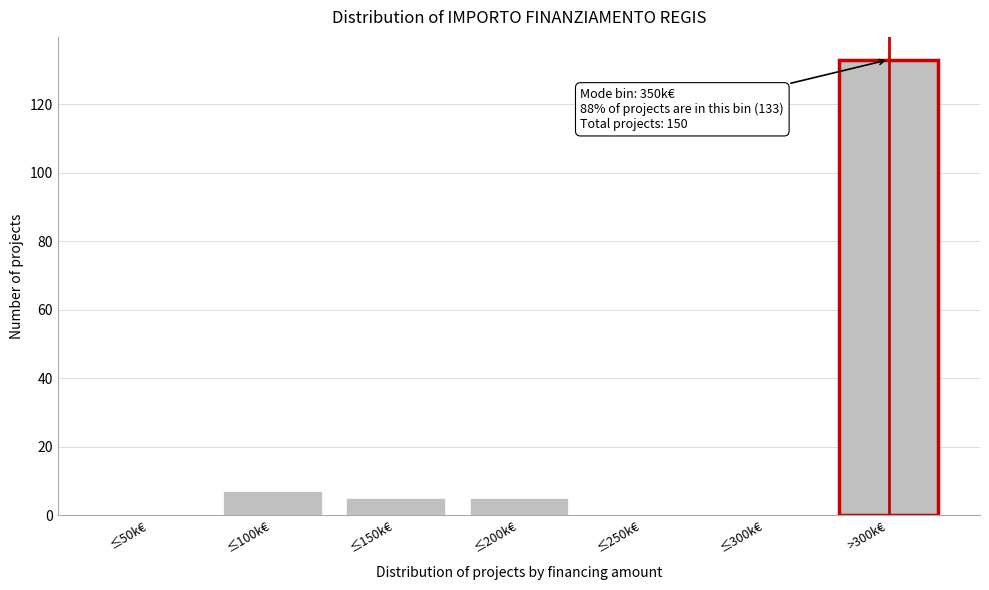

Reading left to right, extract all data points from this chart.

≤50k€=0	≤100k€=7	≤150k€=5	≤200k€=5	≤250k€=0	≤300k€=0	>300k€=133